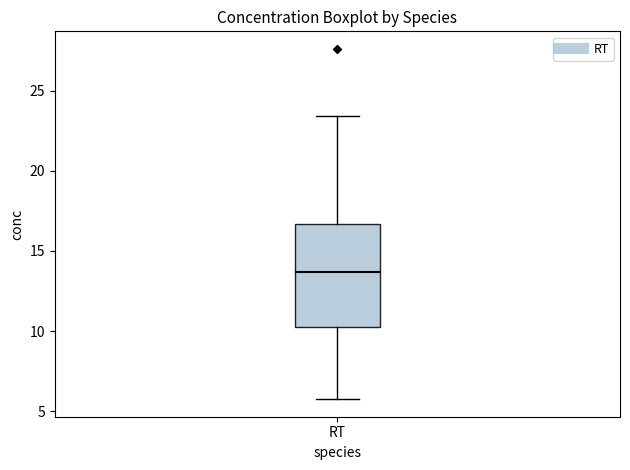

Where is the upper edge of the box for RT on the y-axis? The values are not printed on the chart, so give them approximately, as read against the axis.

16.5